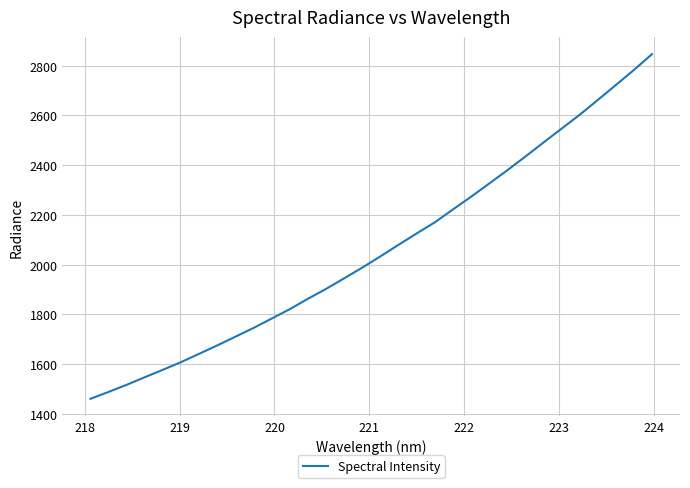

What is the sum of all values?

65967.2